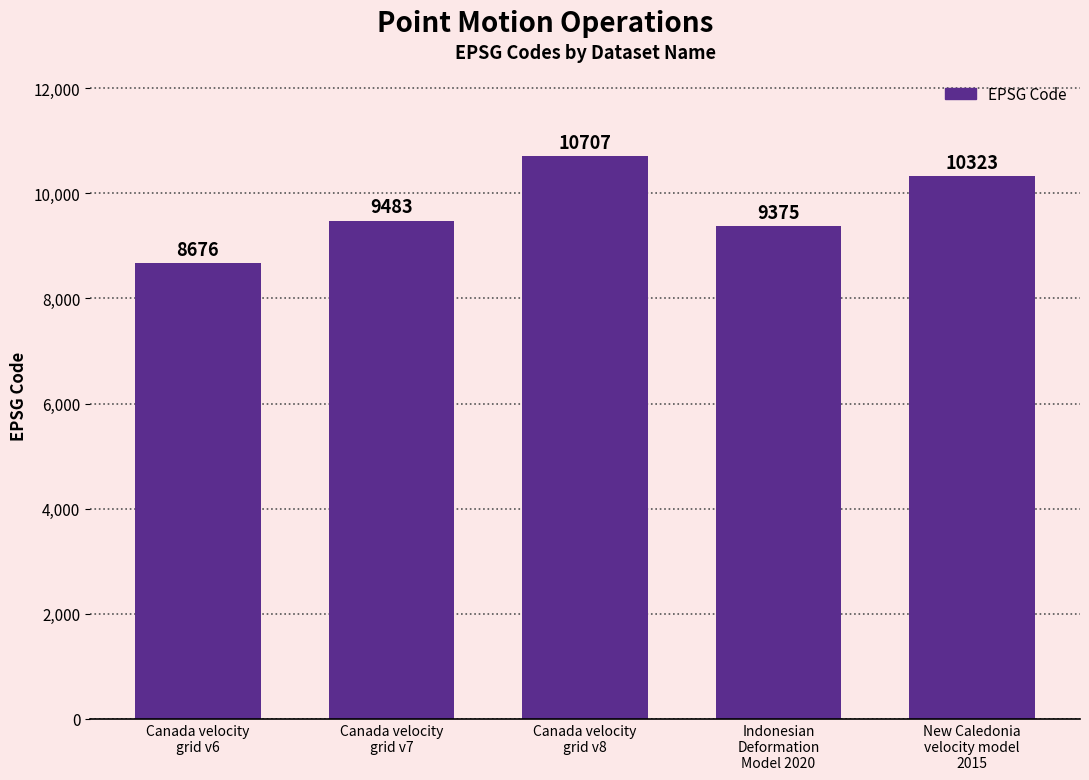

What is the change in value from Canada velocity
grid v8 to New Caledonia
velocity model
2015?

-384